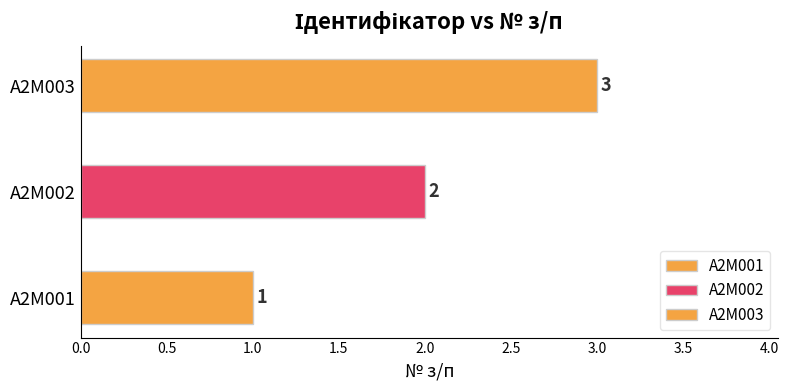

Is it true that the value at A2M003 is 3?

True